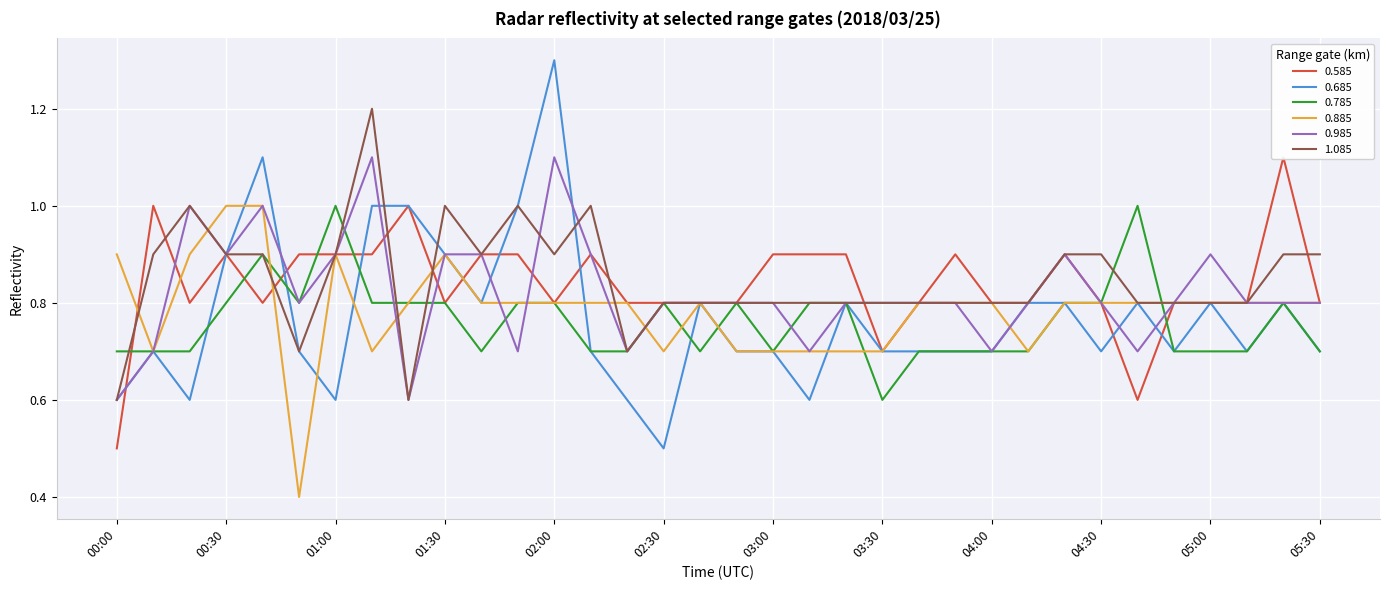

True or false: 0.785 has a value of 0.3 at 03:00.

False